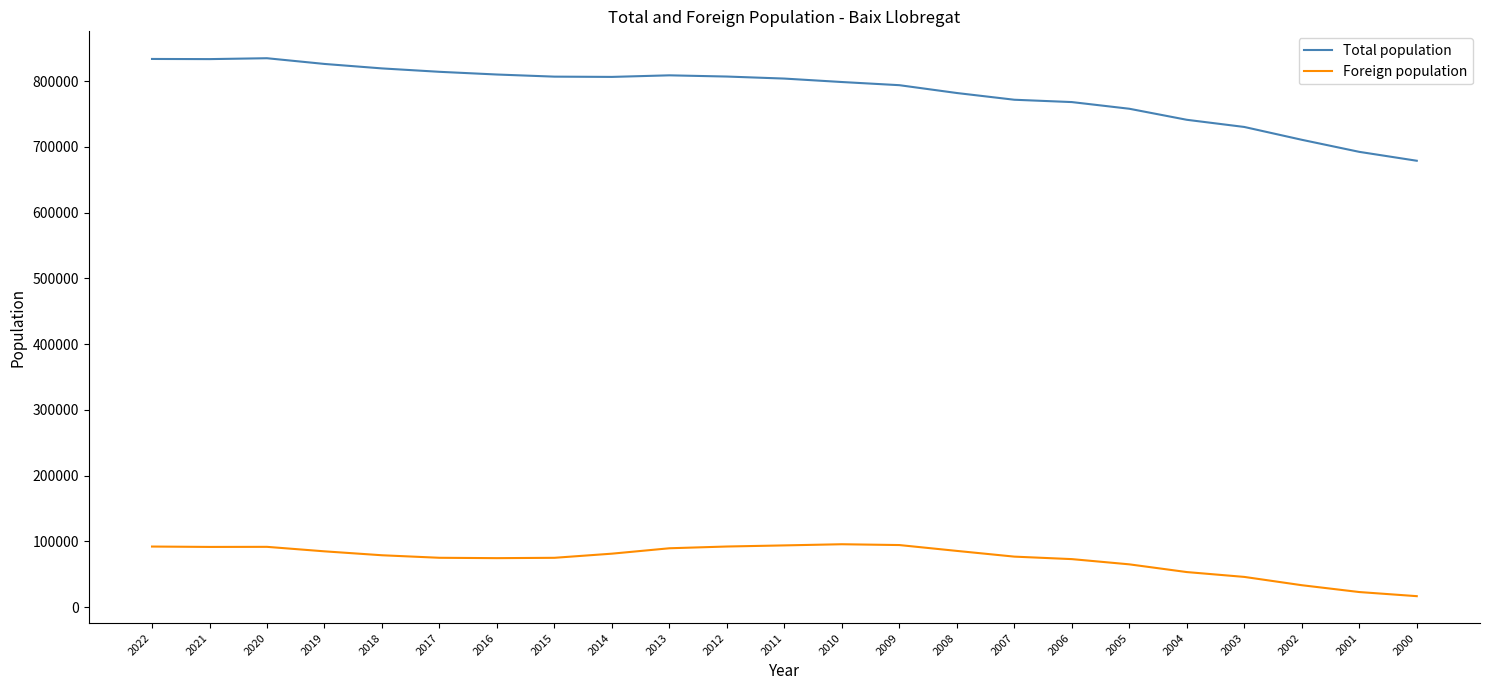

What is the difference between the maximum and minimum values in the Total population series?

155929